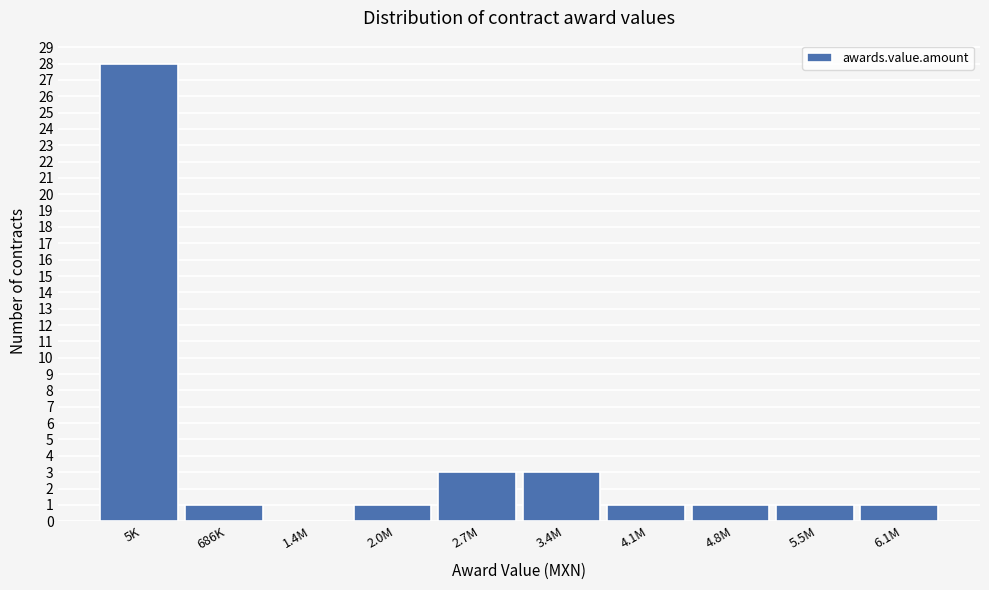

Reading left to right, transcribe all the data shown in this chart.

5K=28	686K=1	1.4M=0	2.0M=1	2.7M=3	3.4M=3	4.1M=1	4.8M=1	5.5M=1	6.1M=1